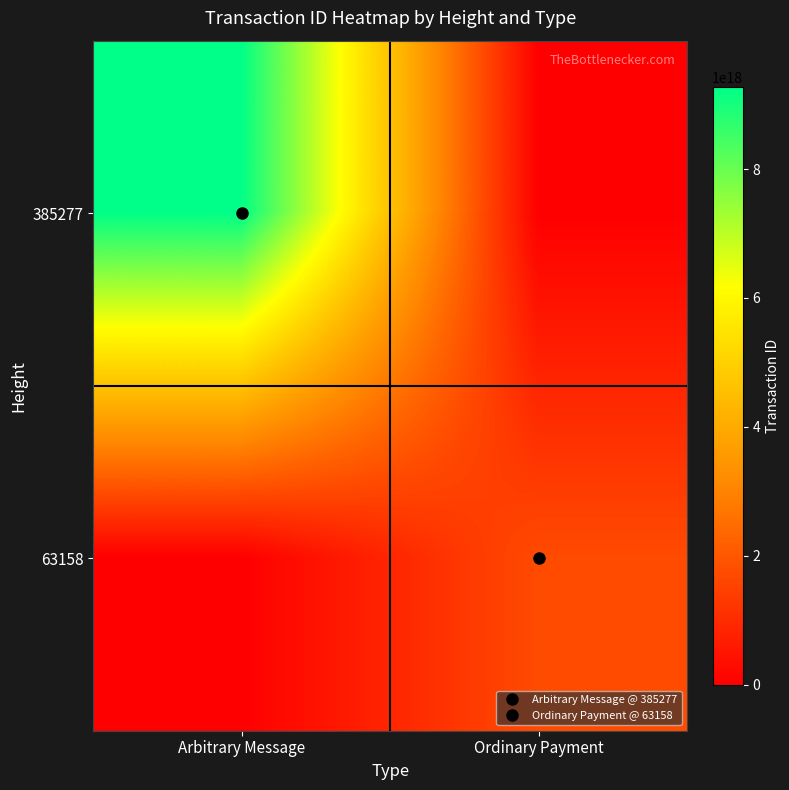

How many series are shown in this chart?

2